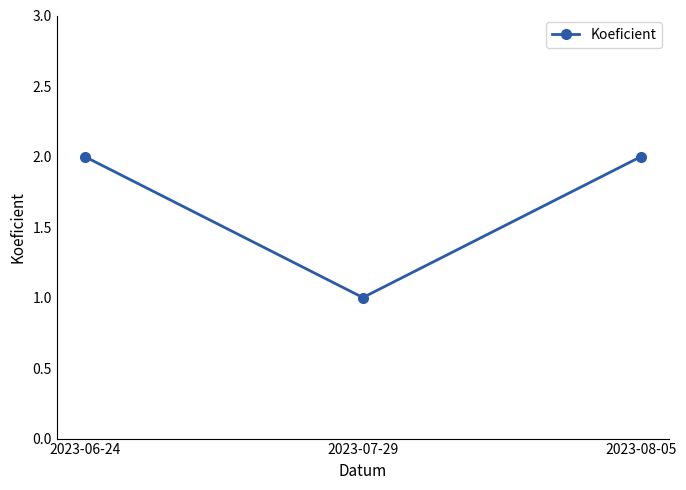

Is it true that the value at 2023-08-05 is 1?

False